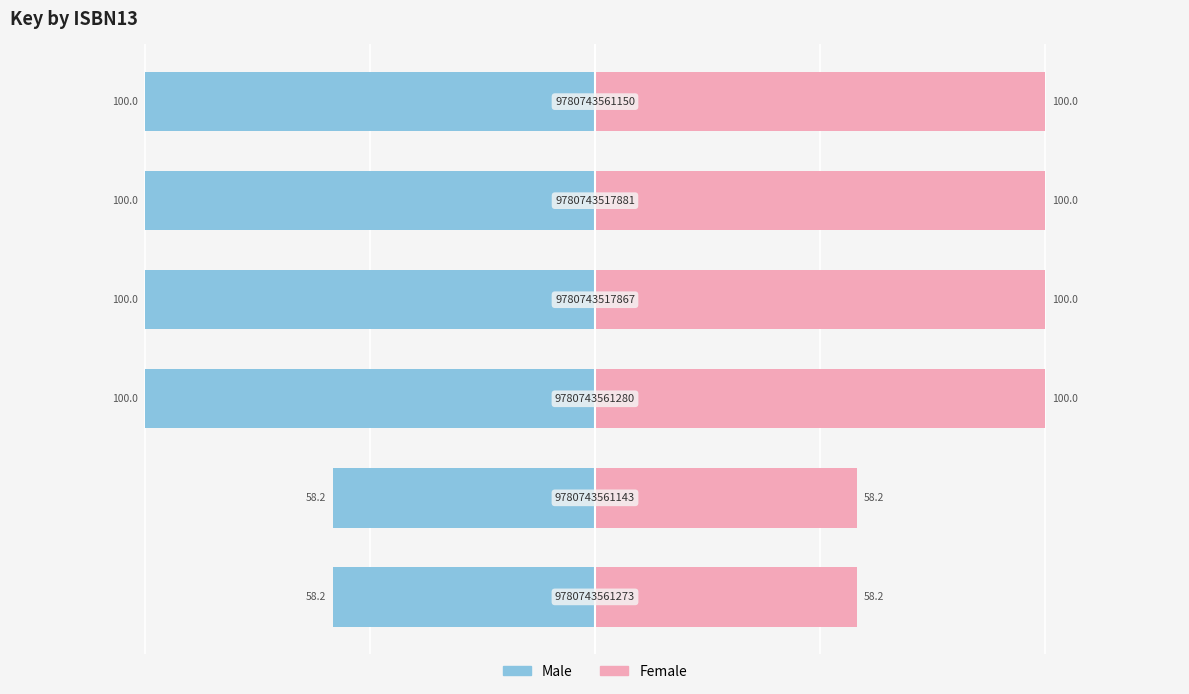

The value of Male at 4 is -54.7. True or false?

False